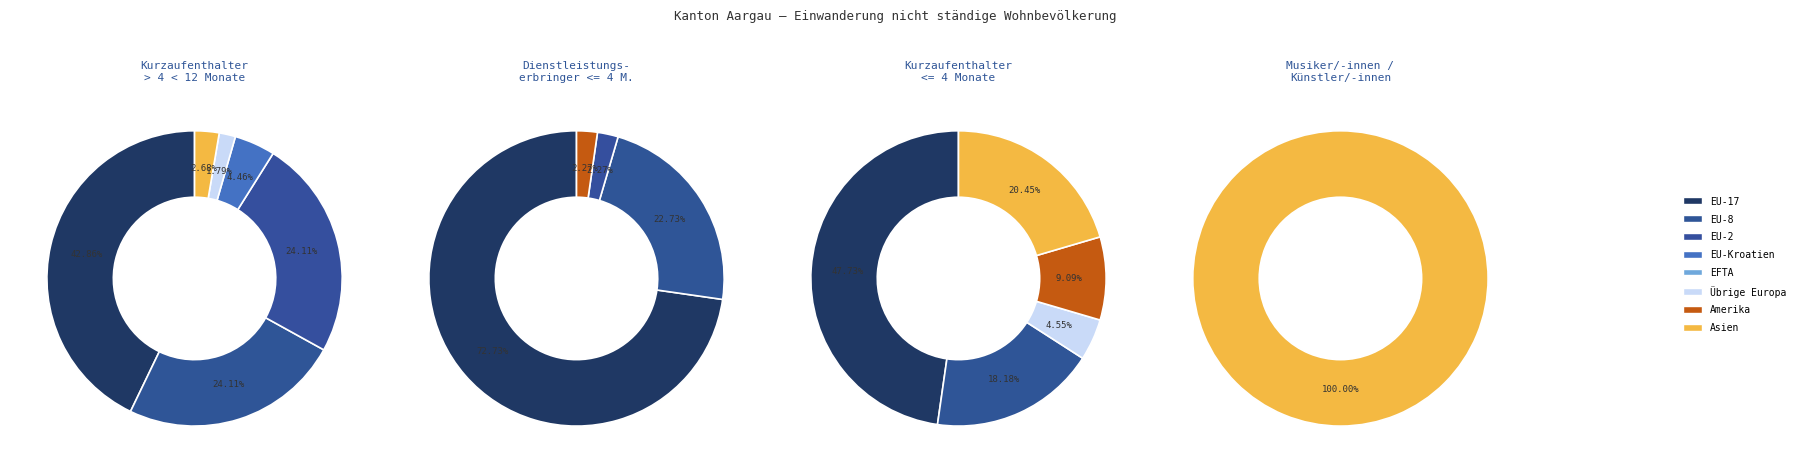

How many segments does this pie chart have?

6